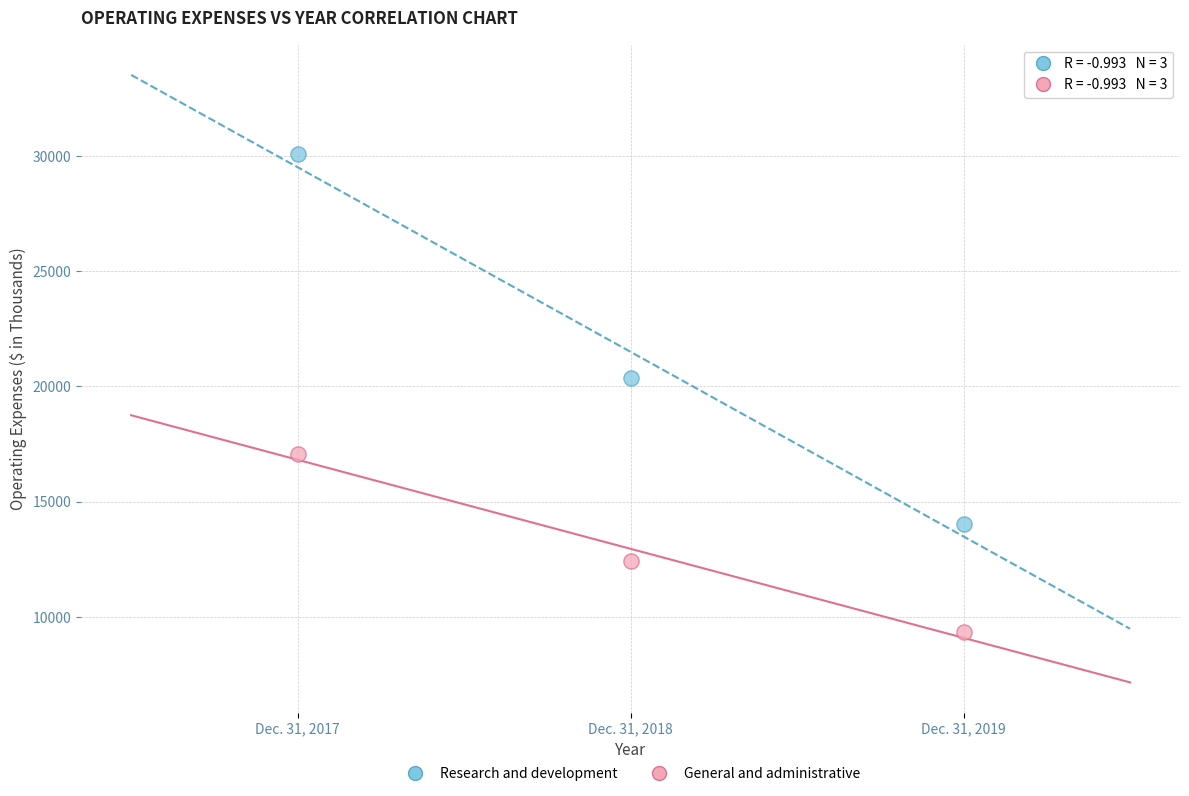

Across all data points, what is the range of Y values (max minus min)?

20715